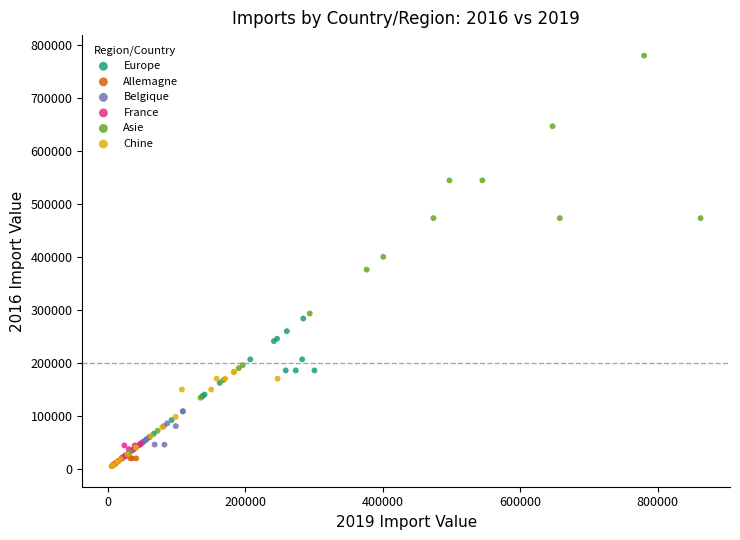

Which series contains the highest Y value?

Asie